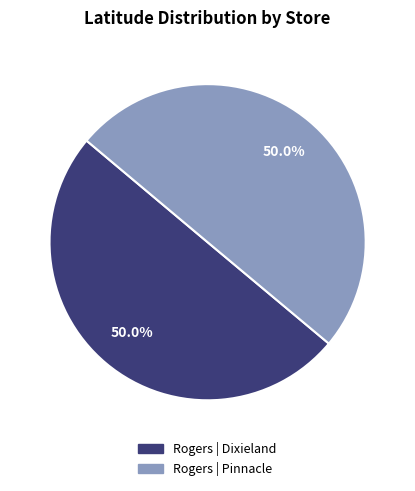

Is it true that Rogers | Pinnacle is 50% of the pie?

True